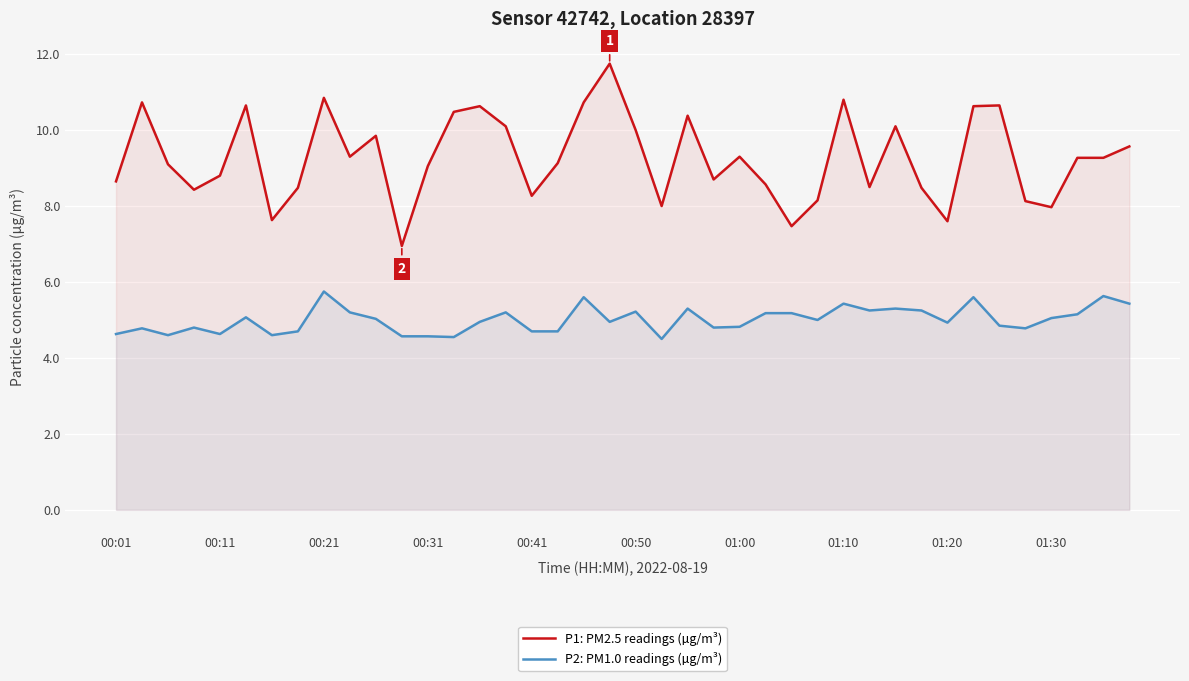

Is it true that P1: PM2.5 readings (µg/m³) equals 10.6 at 14?

True